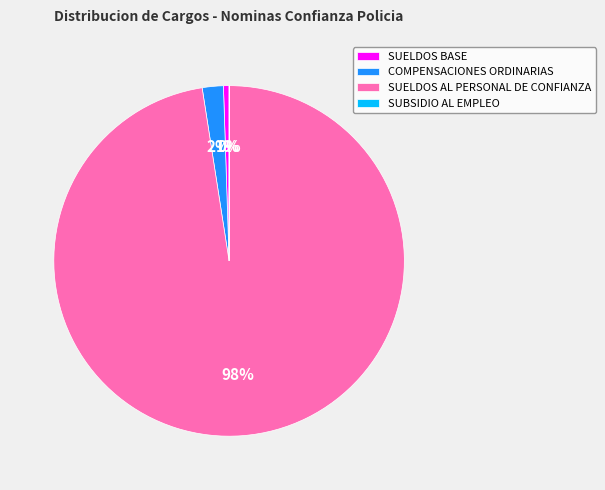

Do SUELDOS AL PERSONAL DE CONFIANZA and SUELDOS BASE together represent more than half of the pie?

Yes